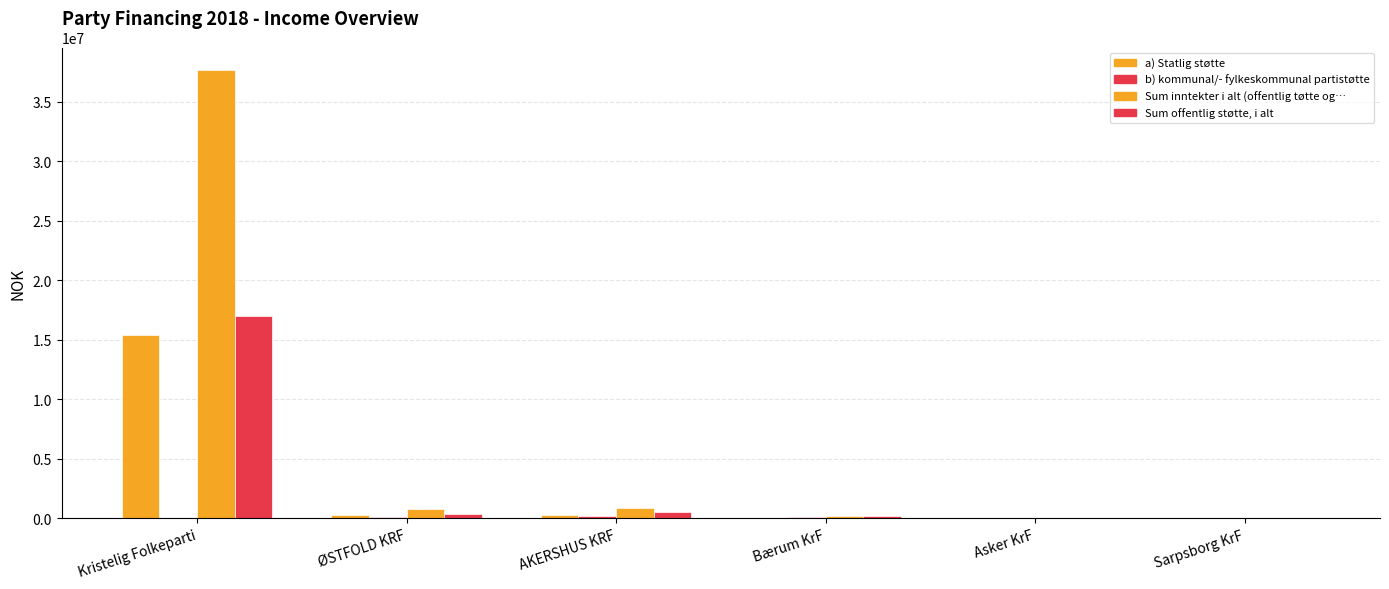

List the series in order of their peak value, lowest first.

b) kommunal/- fylkeskommunal partistøtte, a) Statlig støtte, Sum offentlig støtte, i alt, Sum inntekter i alt (offentlig tøtte og…